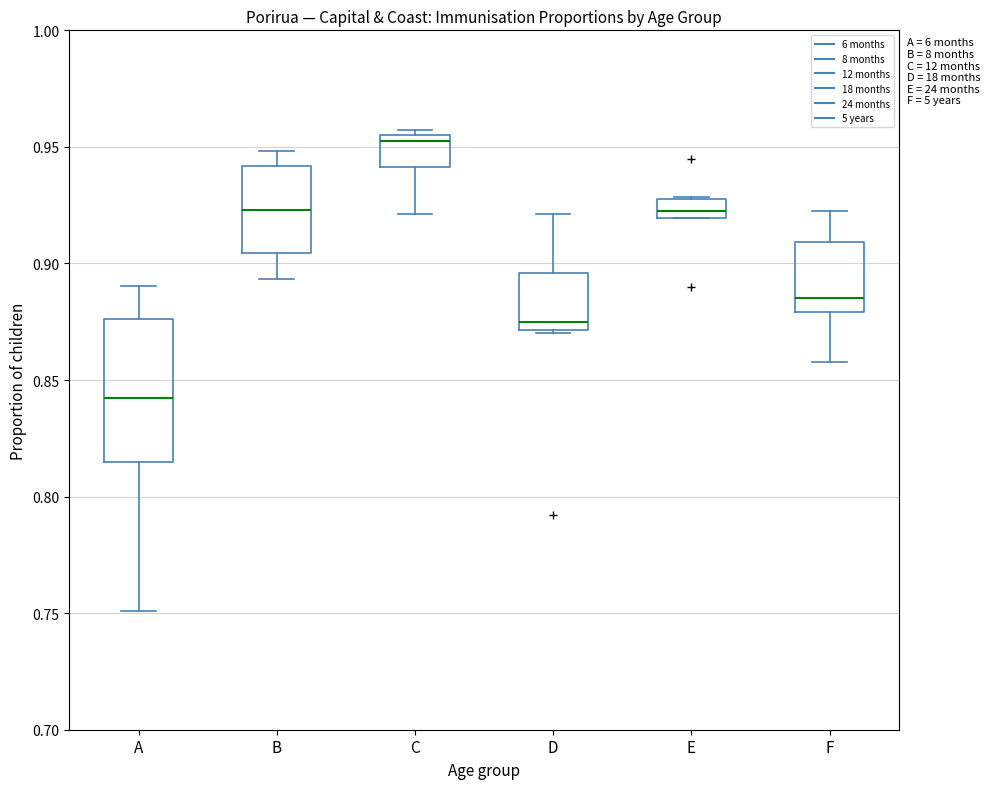

Which box has the highest median line?

C